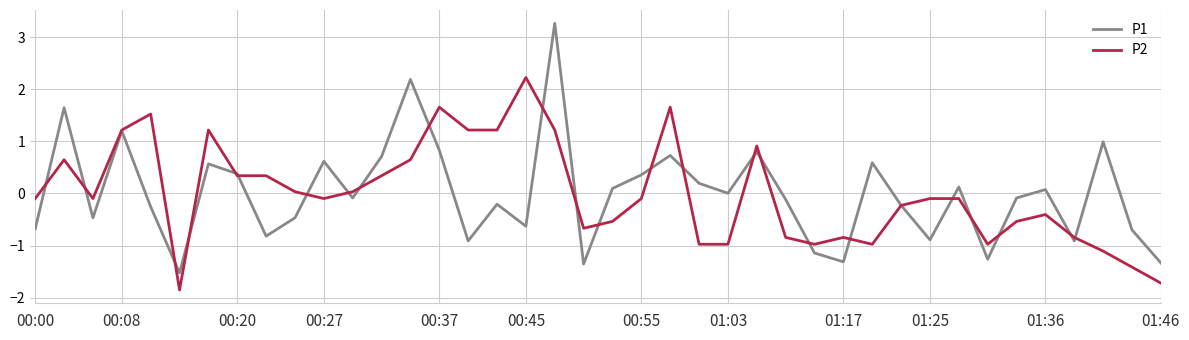

What is the greatest value displayed?

3.3